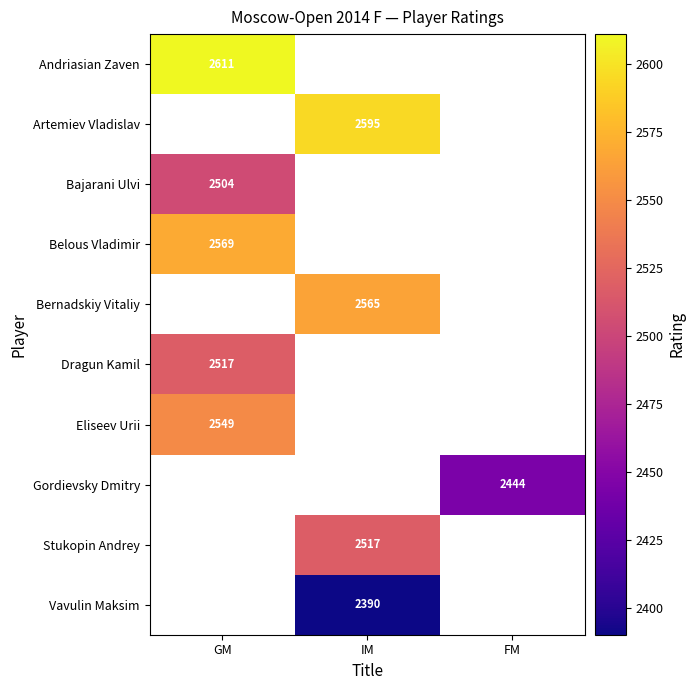

Count the number of categories in the chart.

3